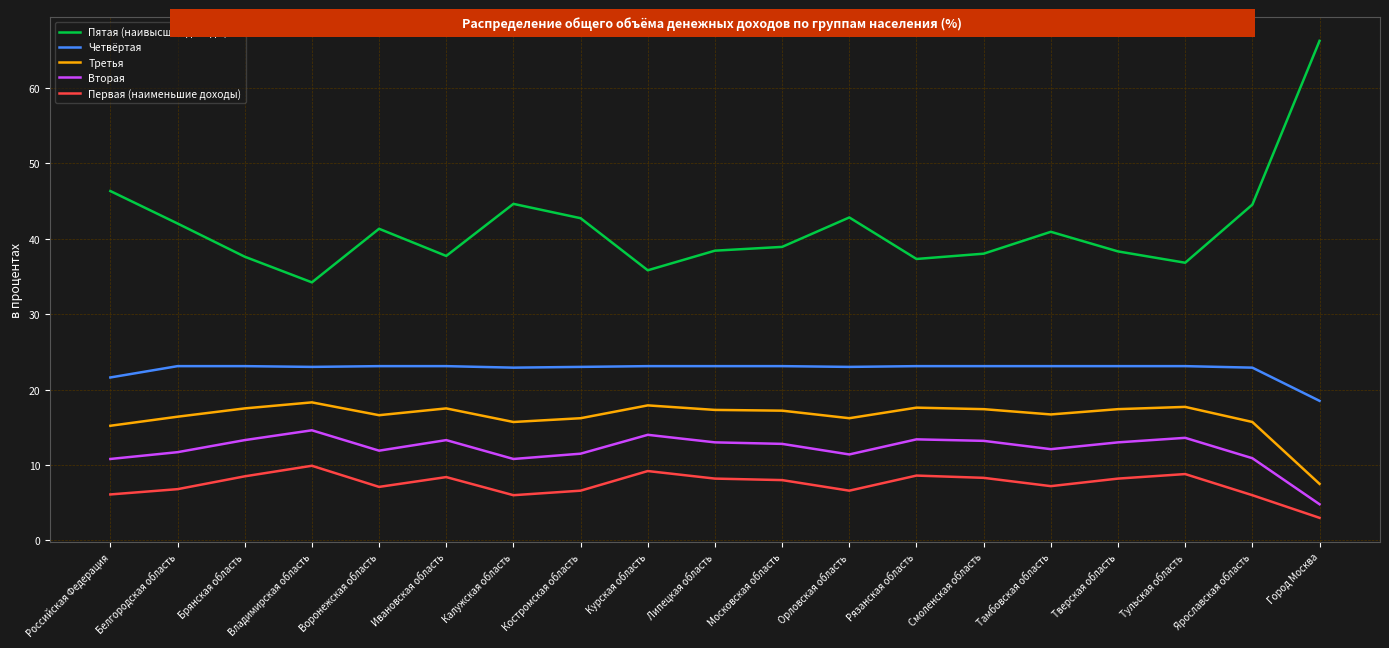

What are all the series names shown in the legend?

Пятая (наивысшие доходы), Четвёртая, Третья, Вторая, Первая (наименьшие доходы)